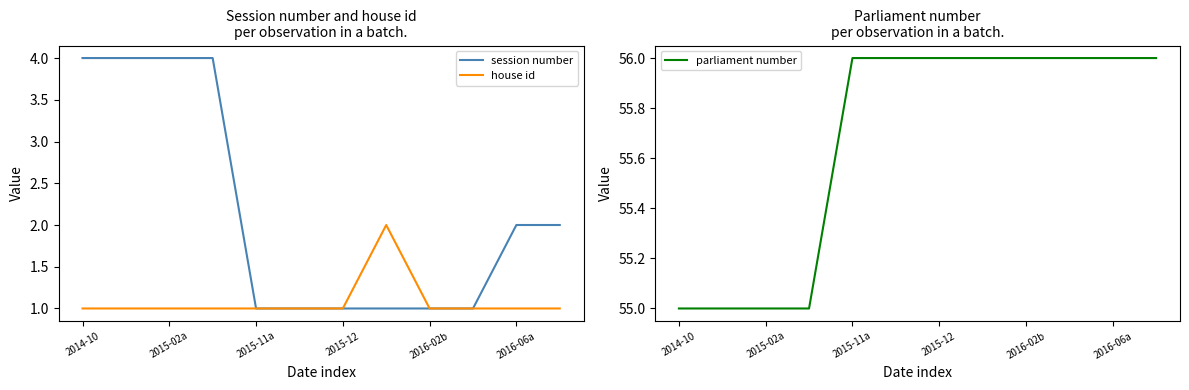

How many values in the parliament number series are below 56?

4